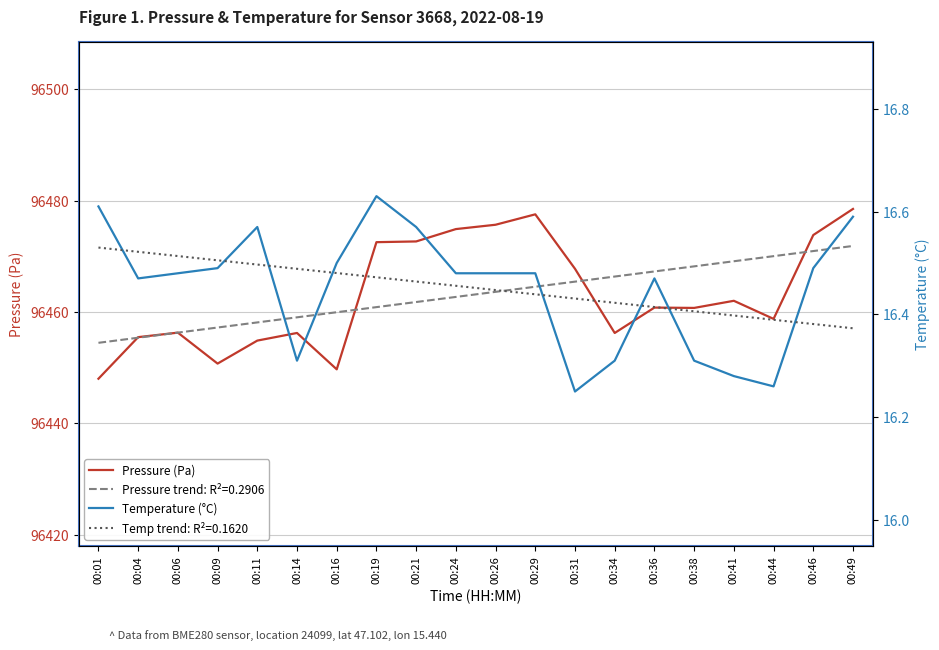

Reading left to right, what are all the values shown in this chart?

Pressure (Pa): 00:01=96448.0	00:04=96455.5	00:06=96456.3	00:09=96450.8	00:11=96454.9	00:14=96456.2	00:16=96449.7	00:19=96472.6	00:21=96472.7	00:24=96474.9	00:26=96475.7	00:29=96477.6	00:31=96467.8	00:34=96456.2	00:36=96460.8	00:38=96460.8	00:41=96462.0	00:44=96458.8	00:46=96473.8	00:49=96478.5
Temperature (°C): 00:01=16.6	00:04=16.5	00:06=16.5	00:09=16.5	00:11=16.6	00:14=16.3	00:16=16.5	00:19=16.6	00:21=16.6	00:24=16.5	00:26=16.5	00:29=16.5	00:31=16.2	00:34=16.3	00:36=16.5	00:38=16.3	00:41=16.3	00:44=16.3	00:46=16.5	00:49=16.6